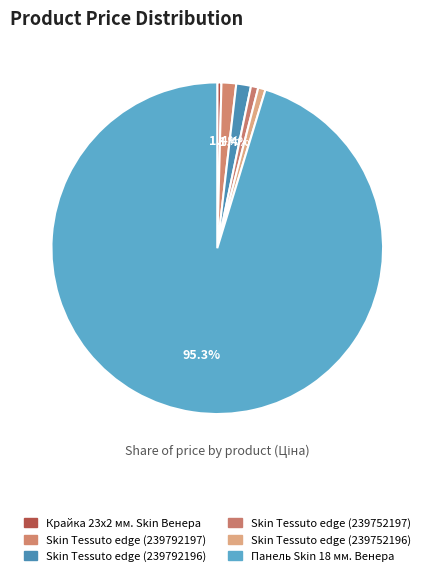

What is the majority slice?

Панель Skin 18 мм. Венера